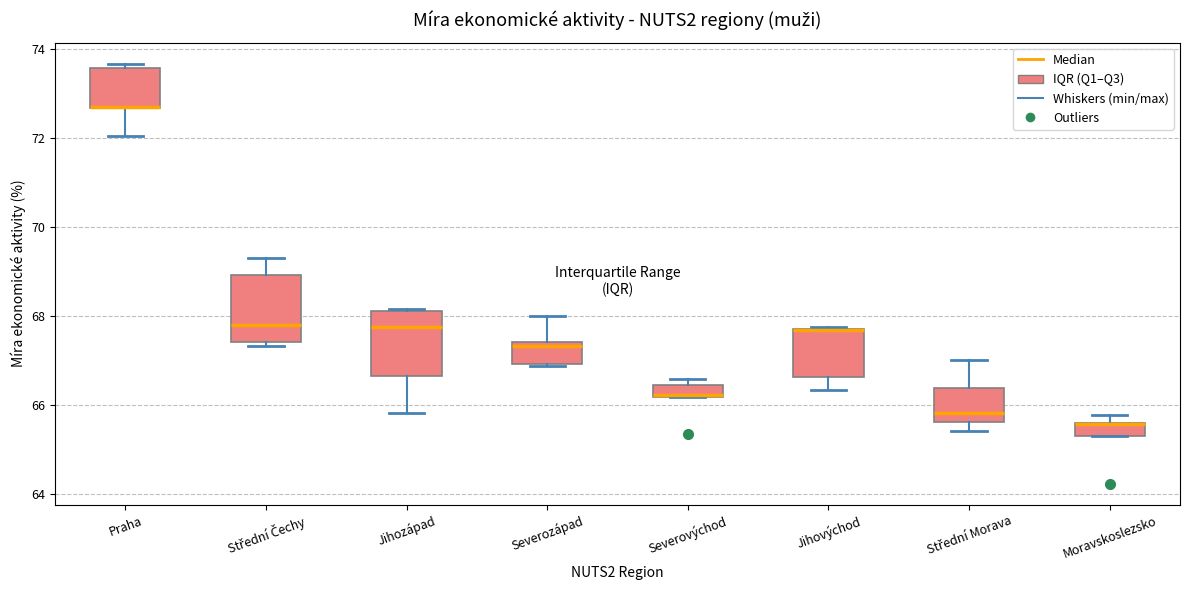

Where is the lower edge of the box for Severovýchod on the y-axis? The values are not printed on the chart, so give them approximately, as read against the axis.

66.2